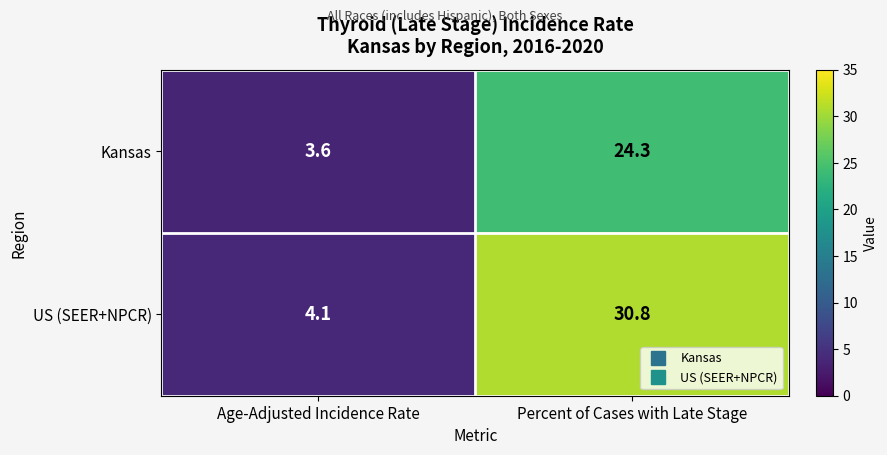

Reading right to left, what are all the values shown in this chart?

Kansas: 24.3	3.6
US (SEER+NPCR): 30.8	4.1